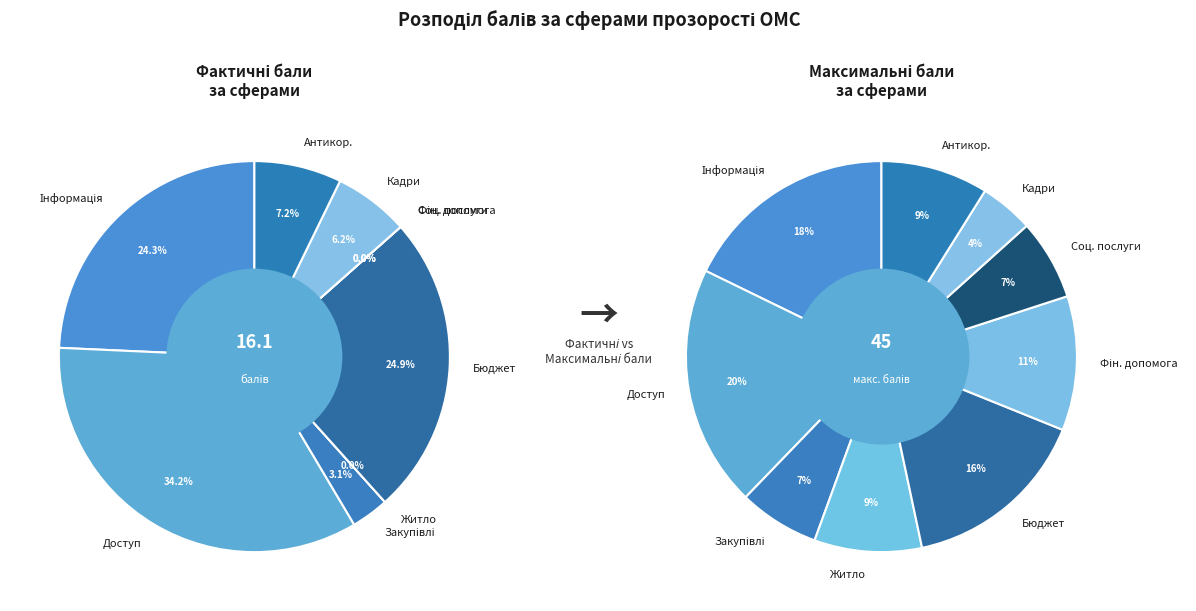

Count the number of slices in the pie.

9